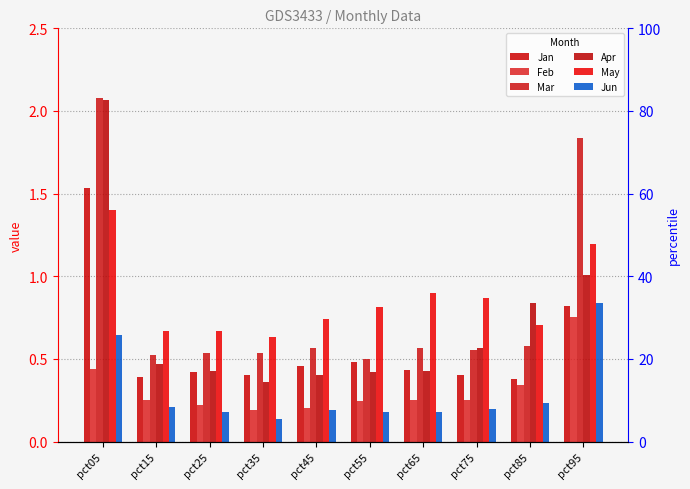

Reading left to right, what are all the values shown in this chart?

Jan: 1.5	0.4	0.4	0.4	0.5	0.5	0.4	0.4	0.4	0.8
Feb: 0.4	0.3	0.2	0.2	0.2	0.2	0.3	0.2	0.3	0.8
Mar: 2.1	0.5	0.5	0.5	0.6	0.5	0.6	0.6	0.6	1.8
Apr: 2.1	0.5	0.4	0.4	0.4	0.4	0.4	0.6	0.8	1.0
May: 1.4	0.7	0.7	0.6	0.7	0.8	0.9	0.9	0.7	1.2
Jun: 0.6	0.2	0.2	0.1	0.2	0.2	0.2	0.2	0.2	0.8